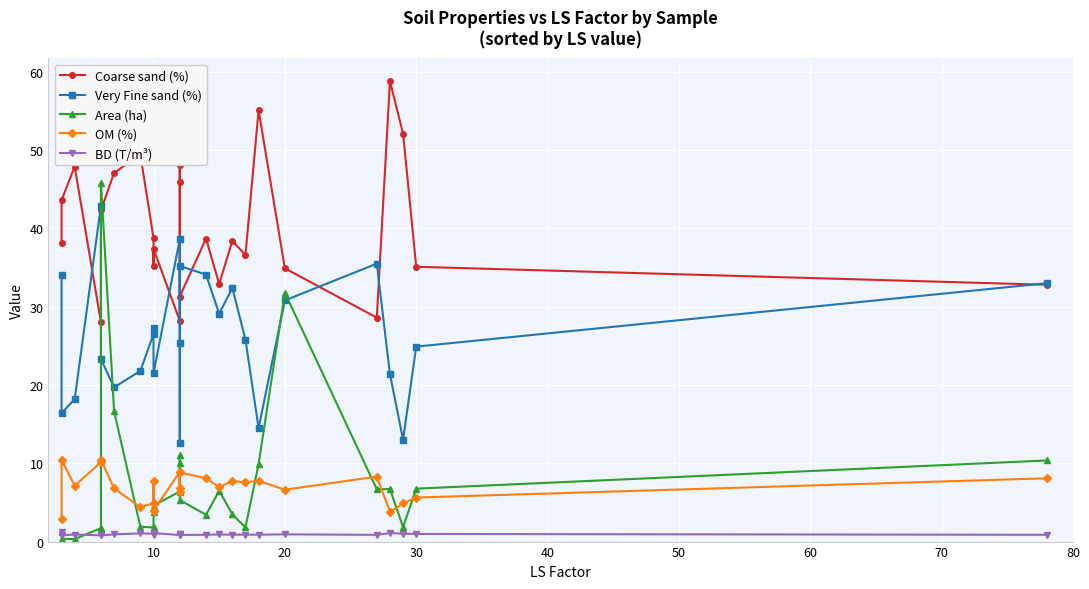

What is the maximum value shown in the chart?

58.8